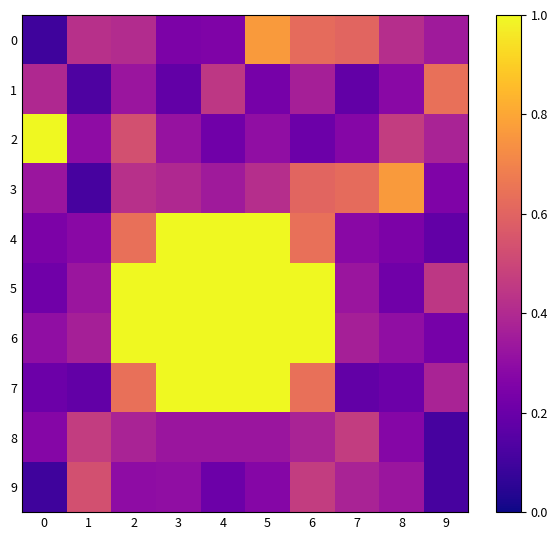

How many distinct data groups are displayed?

10